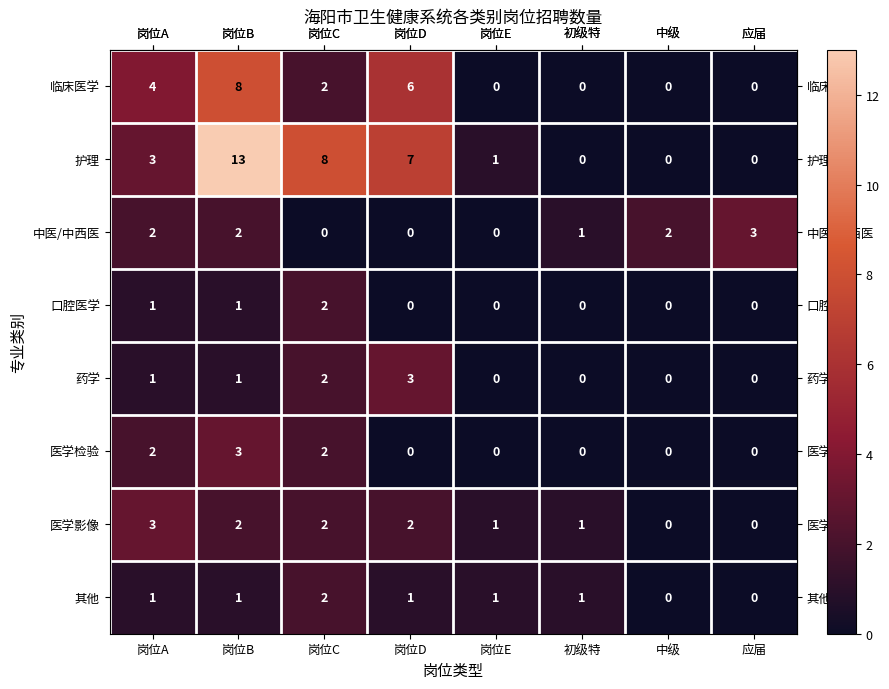

What is the highest value of the 临床医学 series?

8